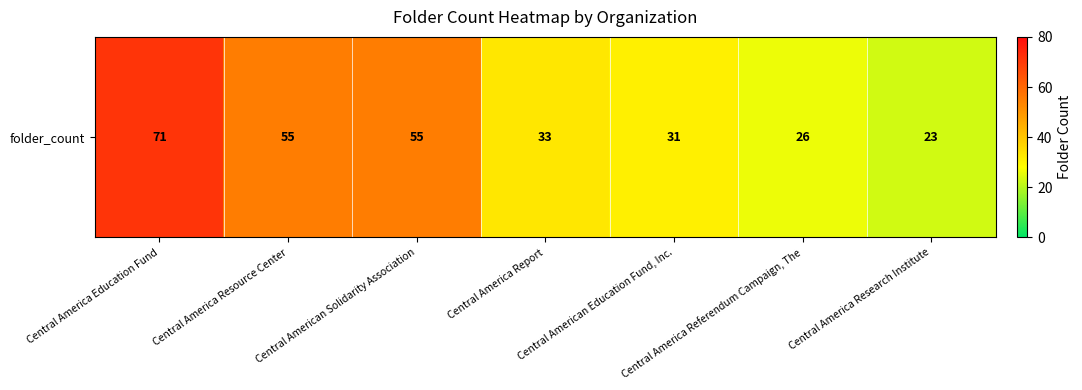

The chart shows a value of 55 at Central America Resource Center. True or false?

True